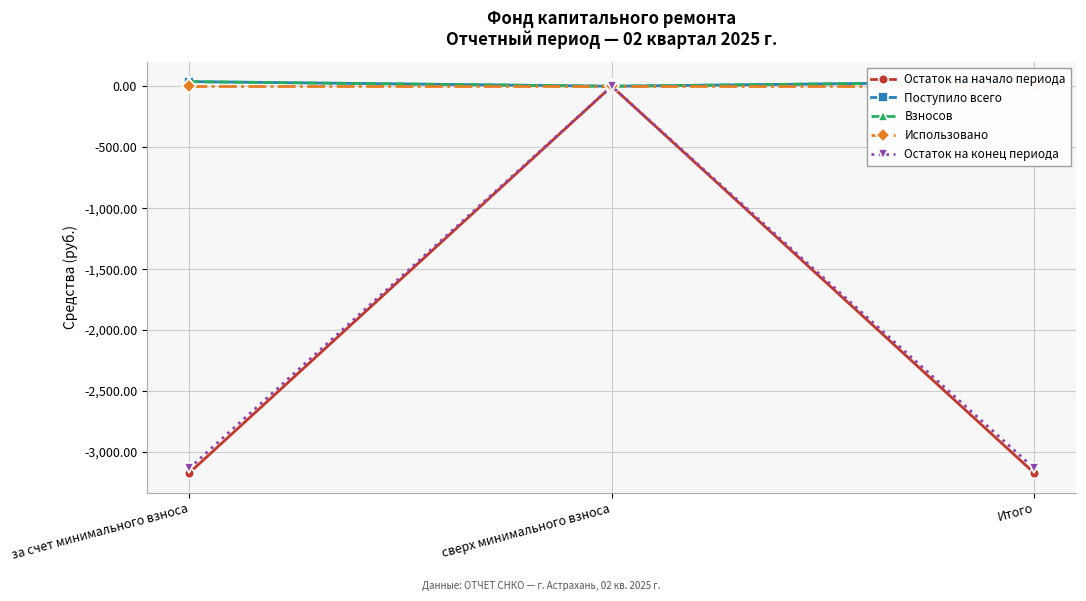

Does the chart display data point markers on the line(s)?

Yes